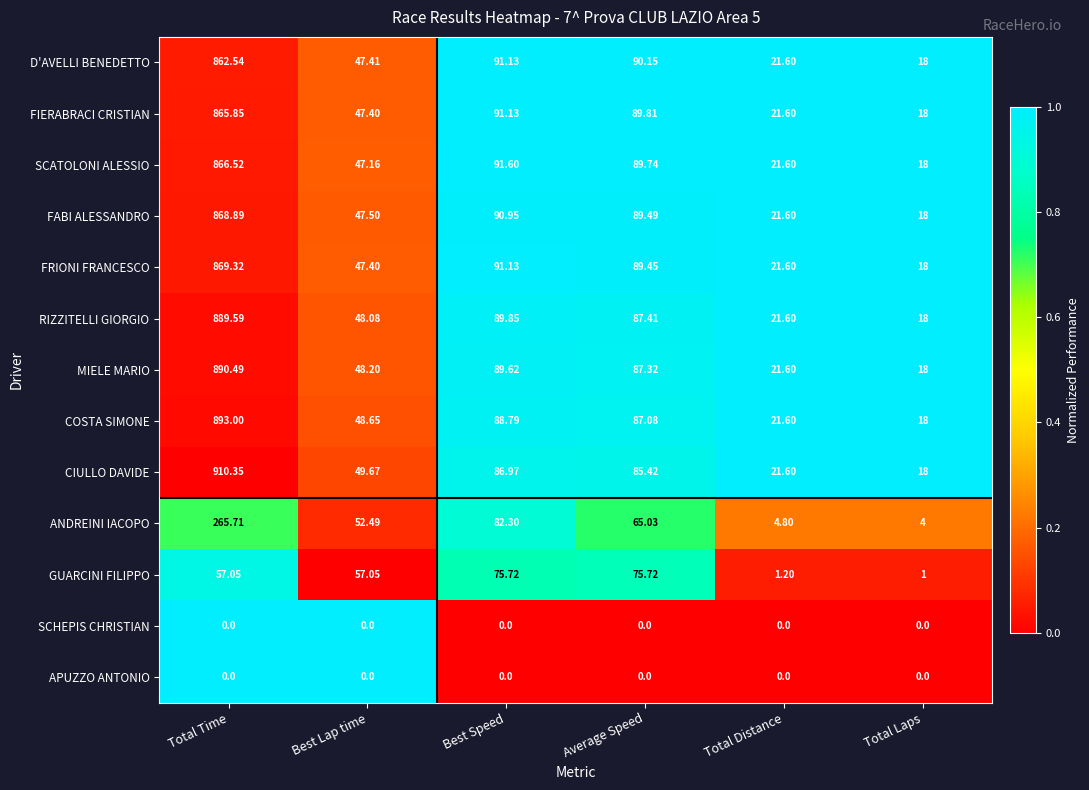

Which series has the widest spread of values?

CIULLO DAVIDE